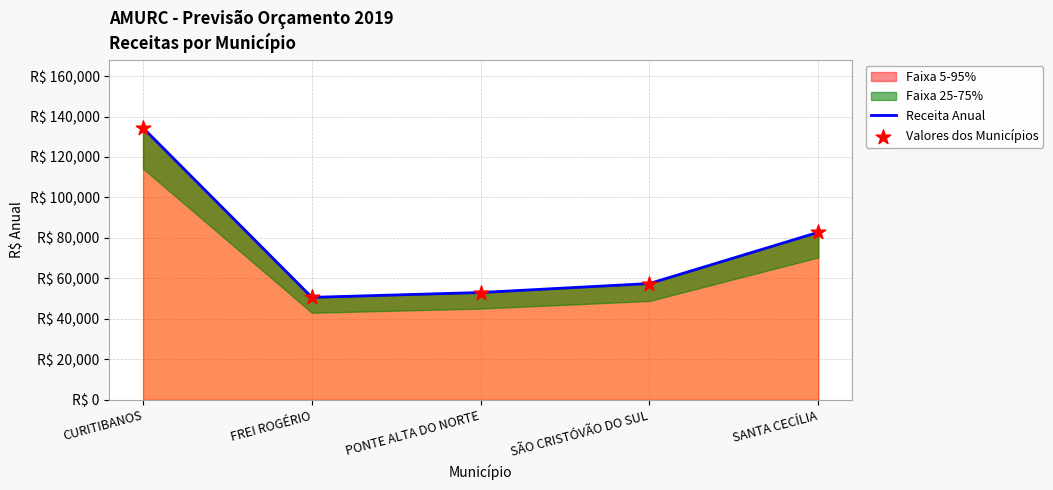

Which series has the largest total across all categories?

Receita Anual